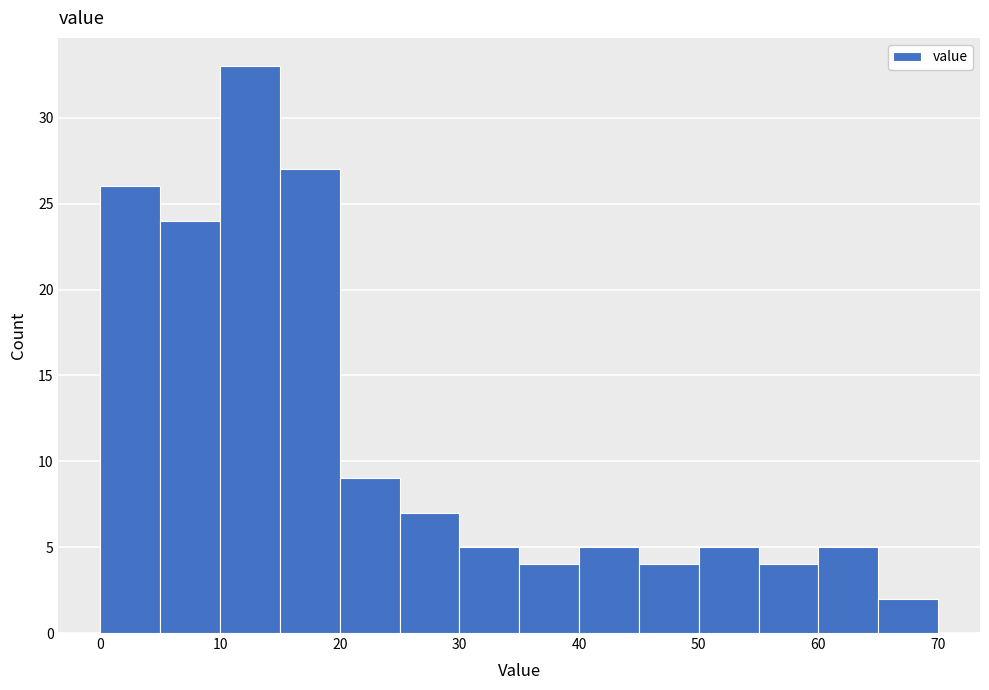

Reading left to right, transcribe this chart: for each bar, give the range it covers on the x-axis and its height. The values are not printed on the chart, so give them approximately, as read against the axis.

0 to 5: 26
5 to 10: 24
10 to 15: 33
15 to 20: 27
20 to 25: 9
25 to 30: 7
30 to 35: 5
35 to 40: 4
40 to 45: 5
45 to 50: 4
50 to 55: 5
55 to 60: 4
60 to 65: 5
65 to 70: 2